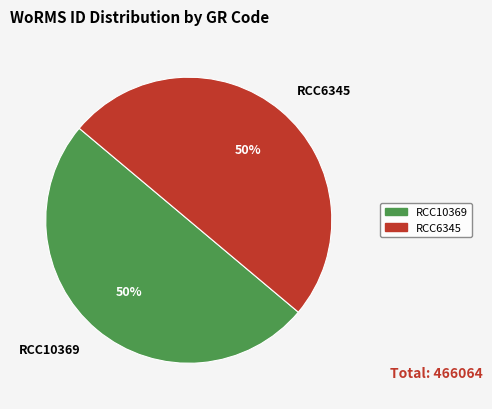

Approximately how many times larger is the value at RCC6345 compared to RCC10369?

1.0